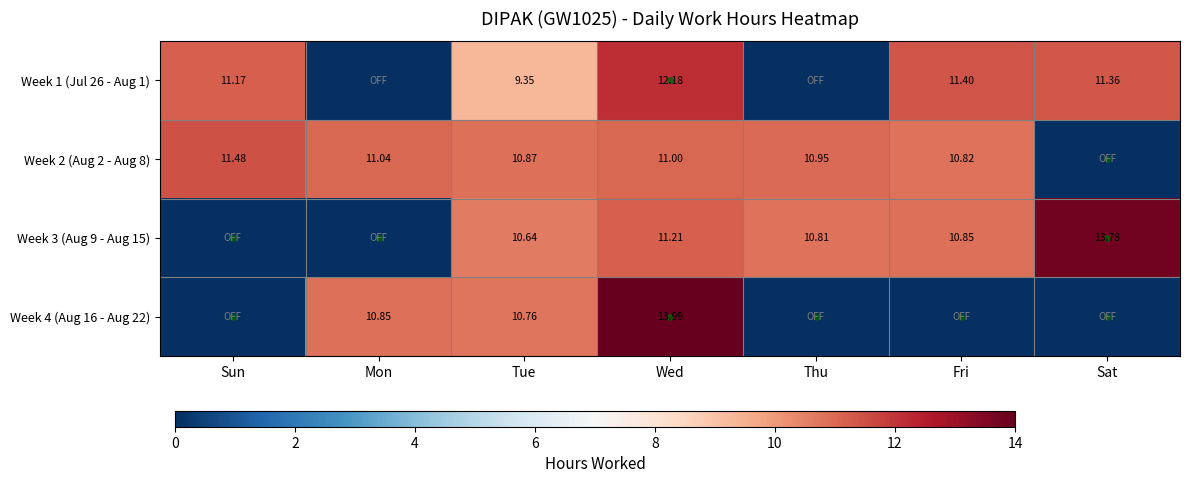

Is the value of Week 4 (Aug 16 - Aug 22) at Tue greater than the value of Week 1 (Jul 26 - Aug 1) at Tue?

Yes